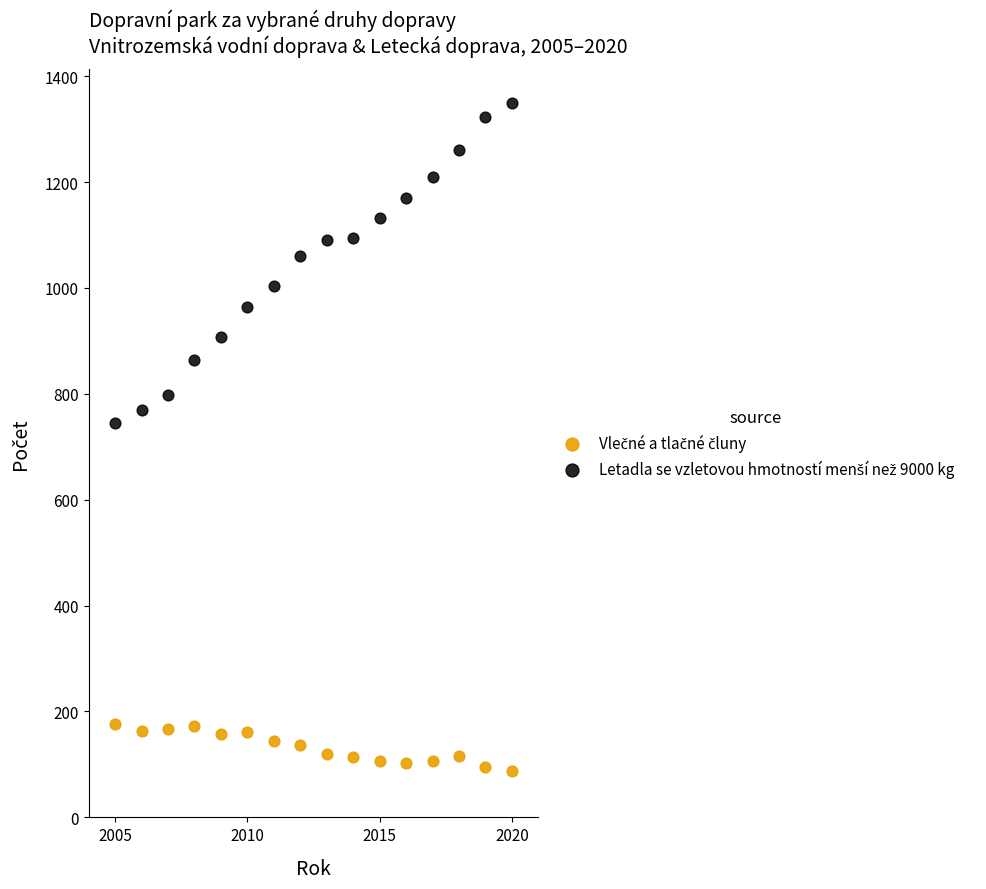

What is the X range (max minus min) for the scatter plot?

15